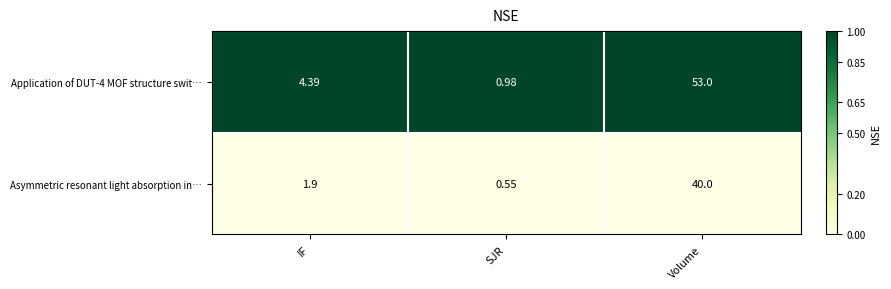

Where does the Asymmetric resonant light absorption in… series first go above 1?

IF